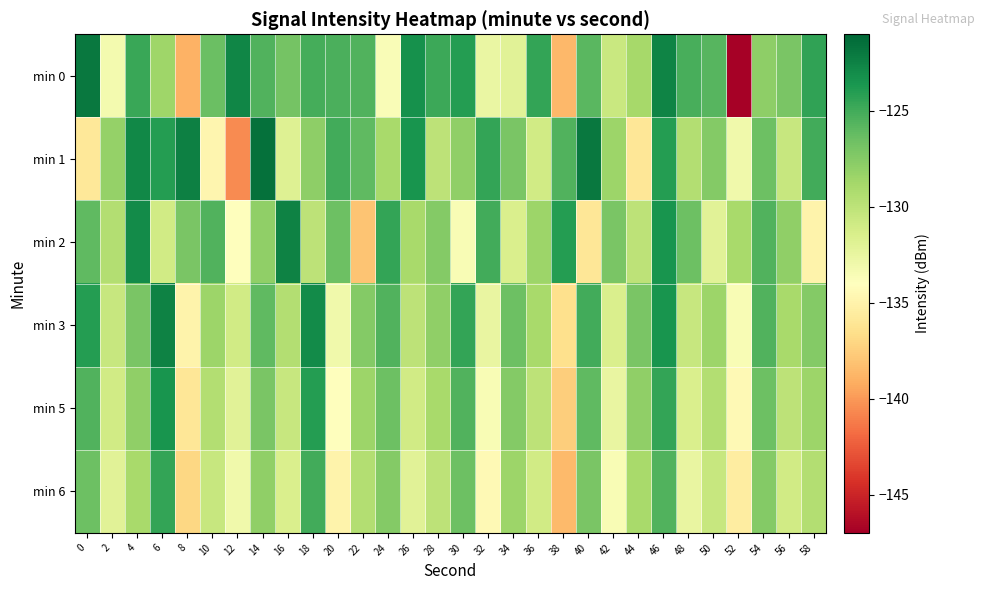

What is the spread (max minus min) of values at 16?

9.4